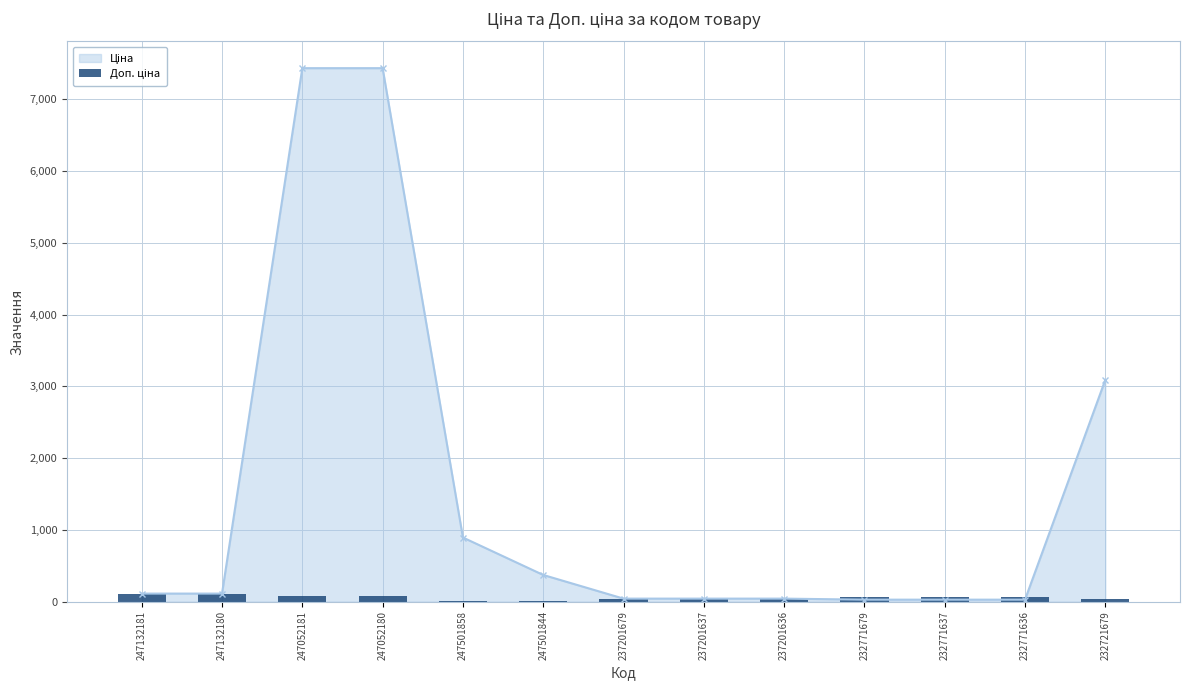

How many values exceed 60?

7